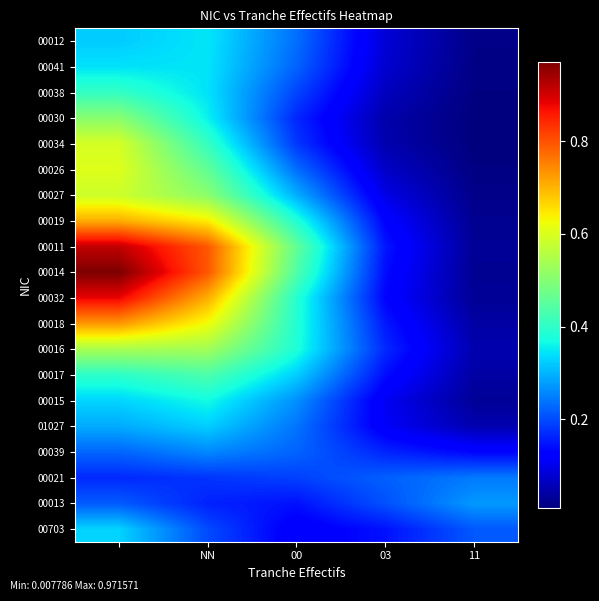

Reading left to right, extract all data points from this chart.

00703: 0.3	0.2	0.1	0.1	0.2
00013: 0.2	0.2	0.1	0.2	0.3
00021: 0.2	0.2	0.2	0.2	0.2
00039: 0.2	0.3	0.2	0.2	0.1
01027: 0.3	0.3	0.2	0.1	0.1
00015: 0.3	0.4	0.3	0.1	0.0
00017: 0.4	0.4	0.3	0.1	0.0
00016: 0.5	0.5	0.4	0.2	0.0
00018: 0.7	0.6	0.4	0.2	0.0
00032: 0.9	0.7	0.4	0.1	0.0
00014: 1.0	0.8	0.4	0.1	0.0
00011: 0.9	0.8	0.5	0.1	0.0
00019: 0.7	0.6	0.4	0.1	0.0
00027: 0.6	0.5	0.3	0.1	0.0
00026: 0.6	0.5	0.2	0.1	0.0
00034: 0.6	0.4	0.2	0.0	0.0
00030: 0.5	0.4	0.2	0.0	0.0
00038: 0.4	0.3	0.2	0.1	0.0
00041: 0.3	0.3	0.2	0.1	0.0
00012: 0.3	0.3	0.2	0.1	0.0